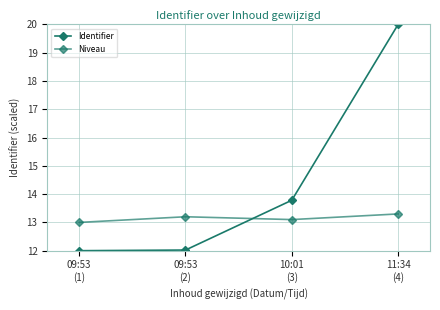

What is the minimum value for Niveau?

13.0